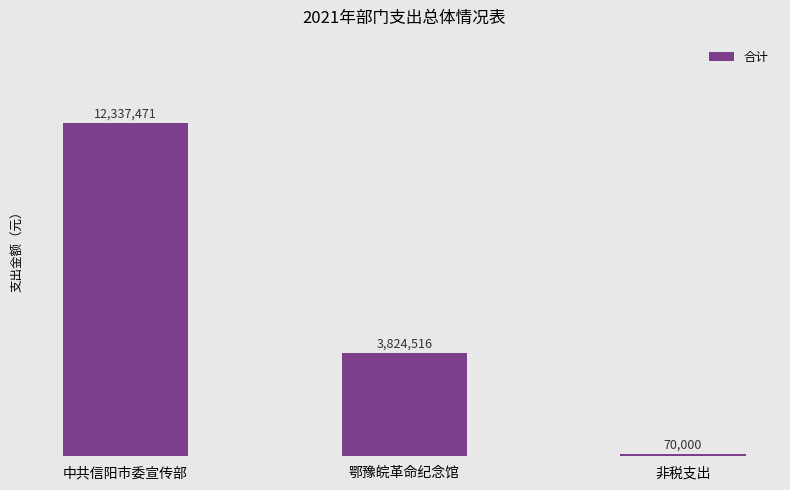

Rank the categories by value from highest to lowest.

中共信阳市委宣传部, 鄂豫皖革命纪念馆, 非税支出